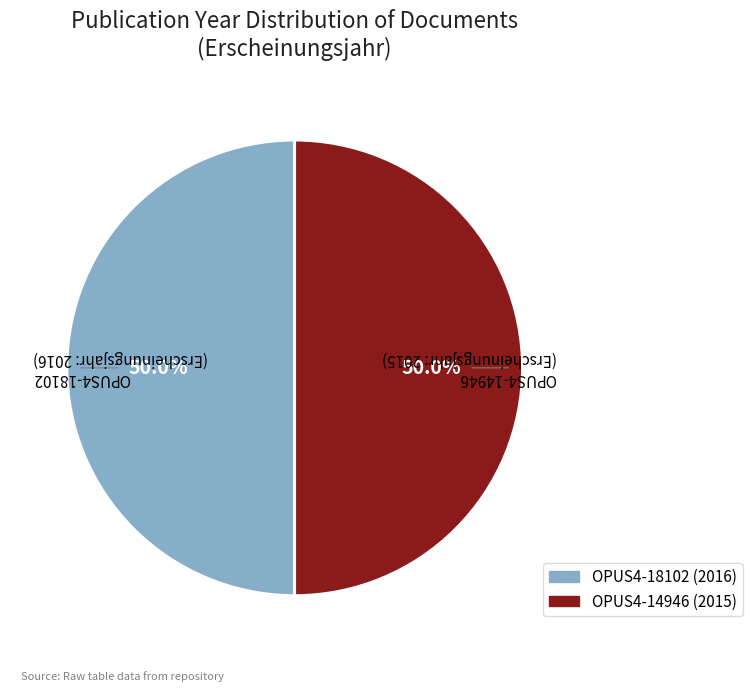

Approximately how many times larger is the value at OPUS4-14946 (2015) compared to OPUS4-18102 (2016)?

1.0